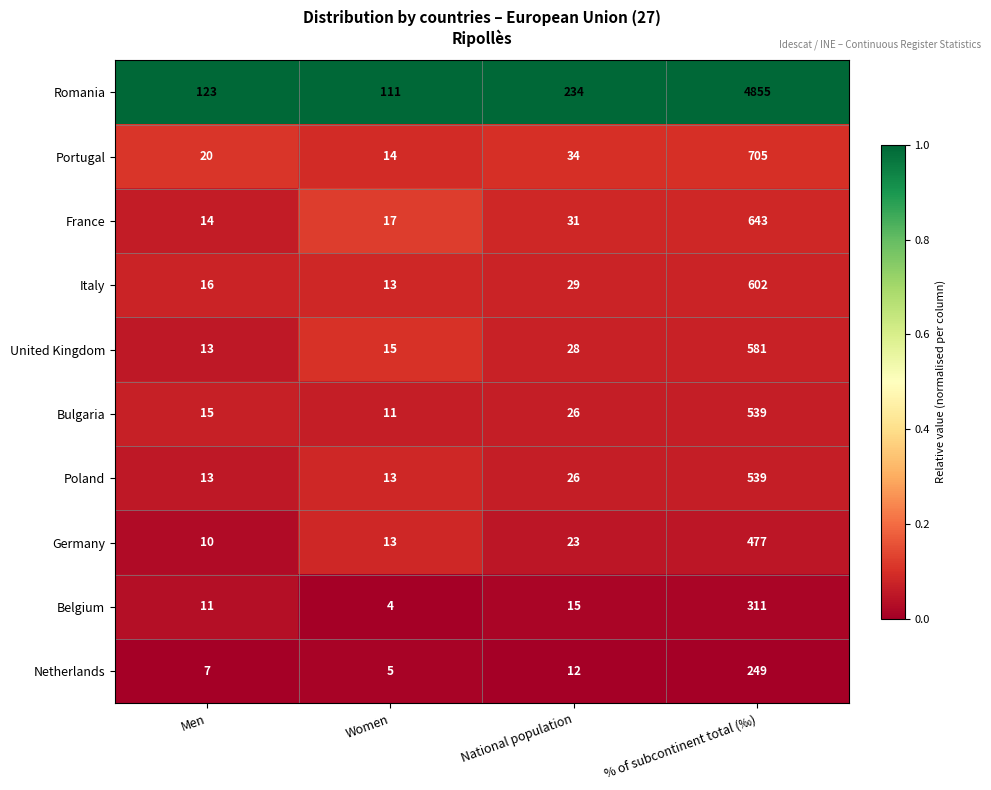

The value of Bulgaria at Women is 3. True or false?

False